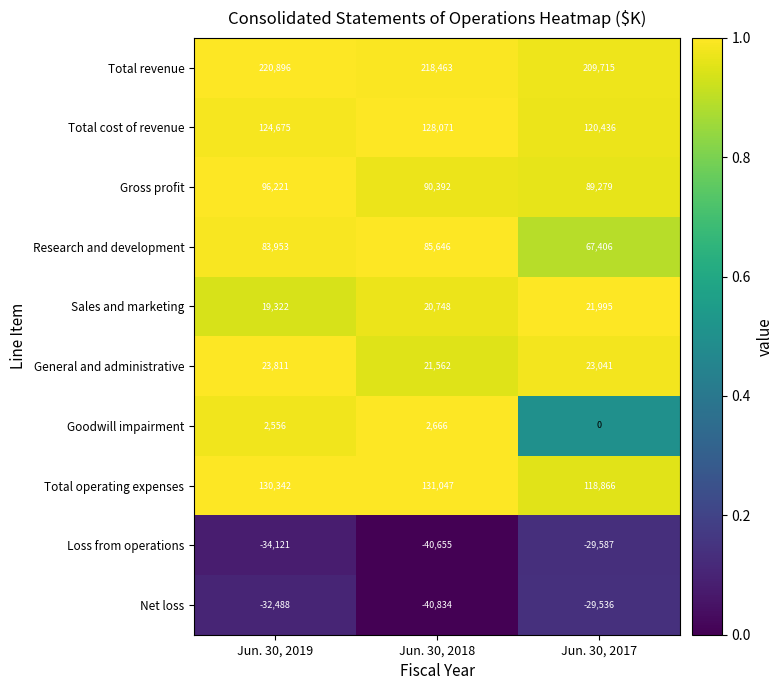

Reading left to right, what are all the values shown in this chart?

Total revenue: Jun. 30, 2019=220896	Jun. 30, 2018=218463	Jun. 30, 2017=209715
Total cost of revenue: Jun. 30, 2019=124675	Jun. 30, 2018=128071	Jun. 30, 2017=120436
Gross profit: Jun. 30, 2019=96221	Jun. 30, 2018=90392	Jun. 30, 2017=89279
Research and development: Jun. 30, 2019=83953	Jun. 30, 2018=85646	Jun. 30, 2017=67406
Sales and marketing: Jun. 30, 2019=19322	Jun. 30, 2018=20748	Jun. 30, 2017=21995
General and administrative: Jun. 30, 2019=23811	Jun. 30, 2018=21562	Jun. 30, 2017=23041
Goodwill impairment: Jun. 30, 2019=2556	Jun. 30, 2018=2666	Jun. 30, 2017=0
Total operating expenses: Jun. 30, 2019=130342	Jun. 30, 2018=131047	Jun. 30, 2017=118866
Loss from operations: Jun. 30, 2019=-34121	Jun. 30, 2018=-40655	Jun. 30, 2017=-29587
Net loss: Jun. 30, 2019=-32488	Jun. 30, 2018=-40834	Jun. 30, 2017=-29536